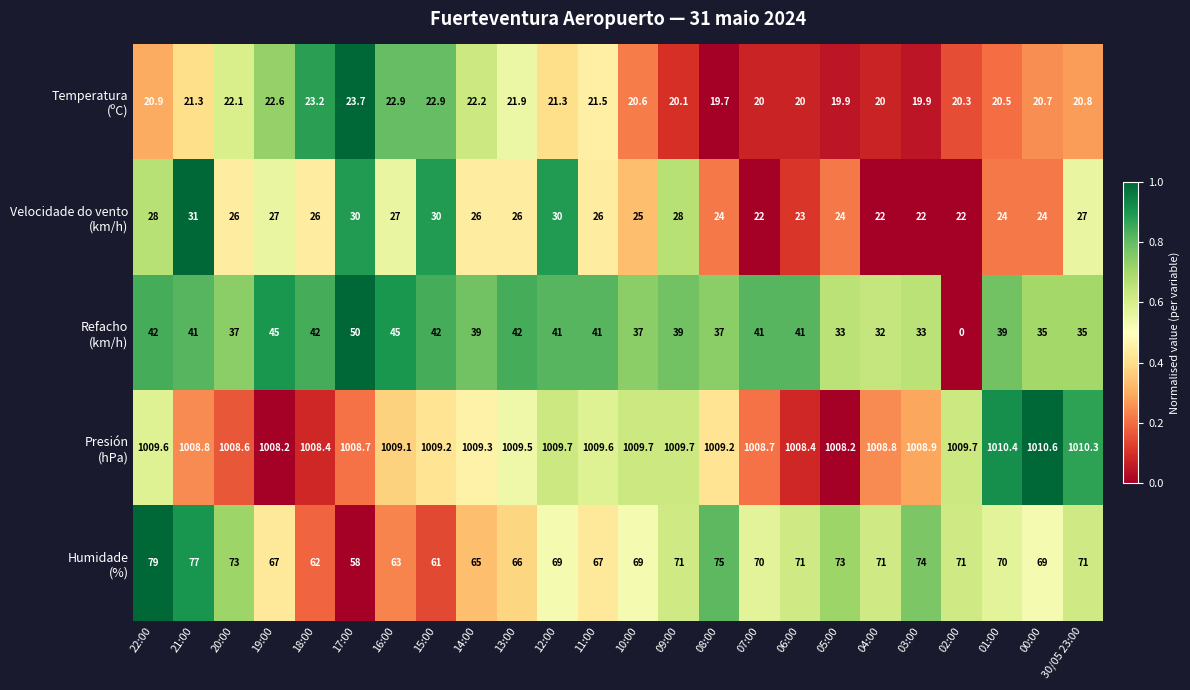

What is the difference between the highest and lowest values at 15:00?

986.3